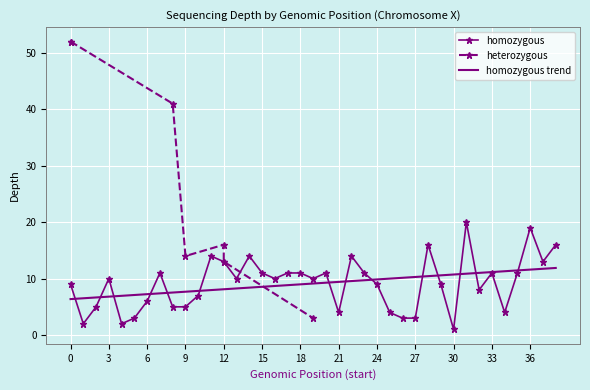

What is the lowest value of the homozygous trend series?

6.4